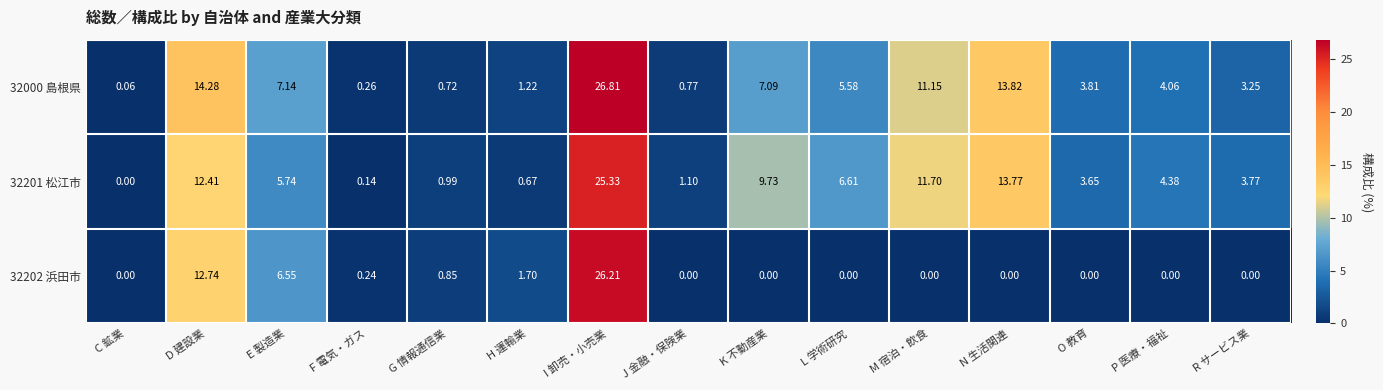

At which label does 32201 松江市 first exceed 4?

D 建設業